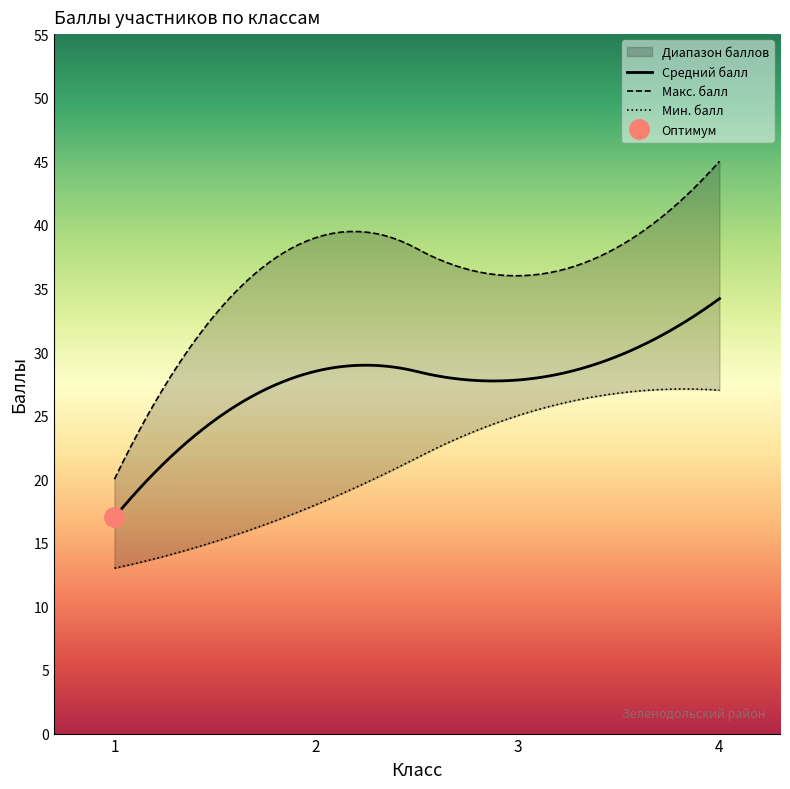

What is the total value across all series at 1?

50.0